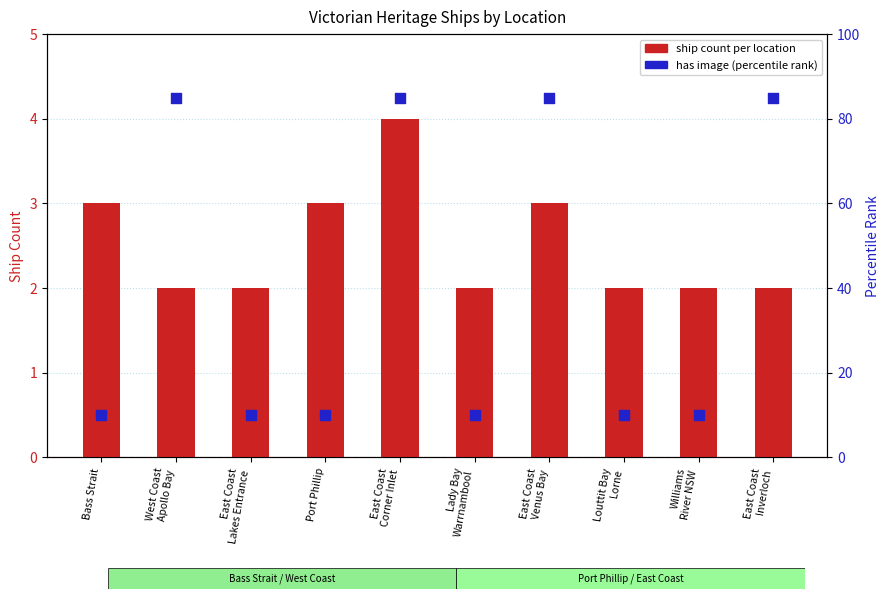

Is the value of ship count per location at East Coast
Corner Inlet greater than the value of has image (percentile rank) at East Coast
Venus Bay?

No